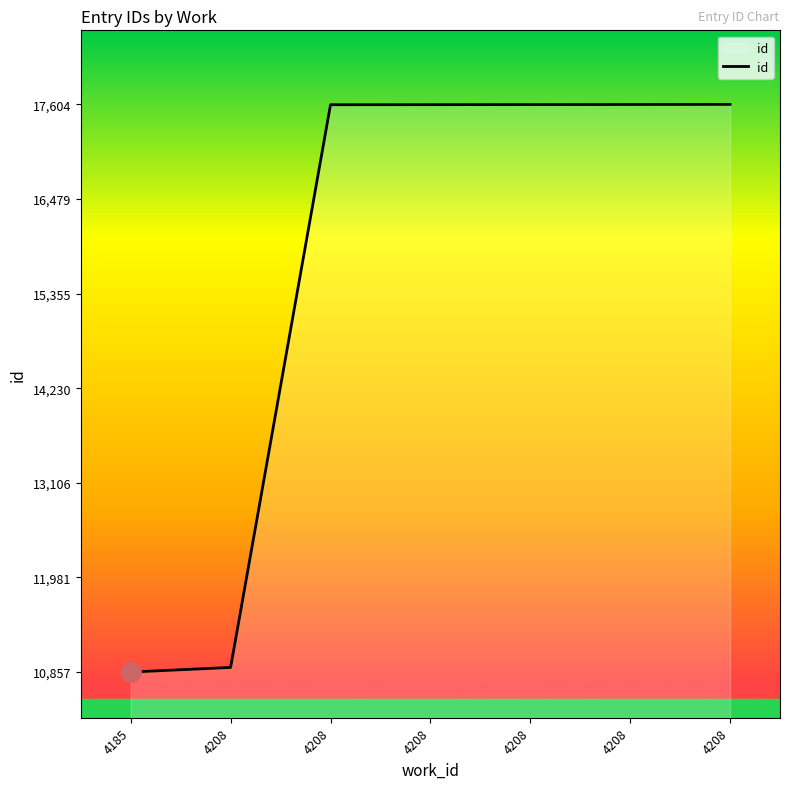

What is the difference between the values at 4208 and 4185?

6744